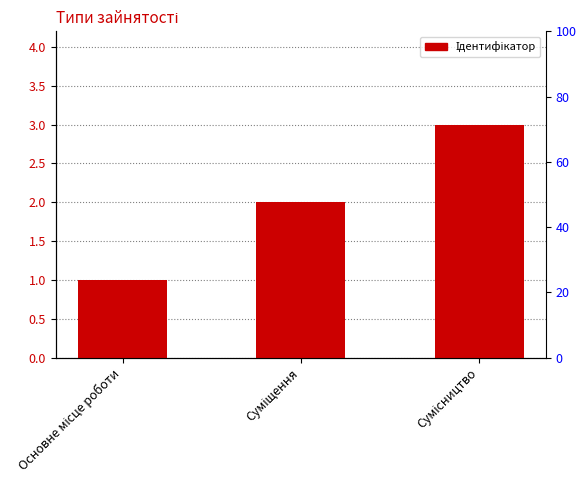

How many data points does each series have?

3